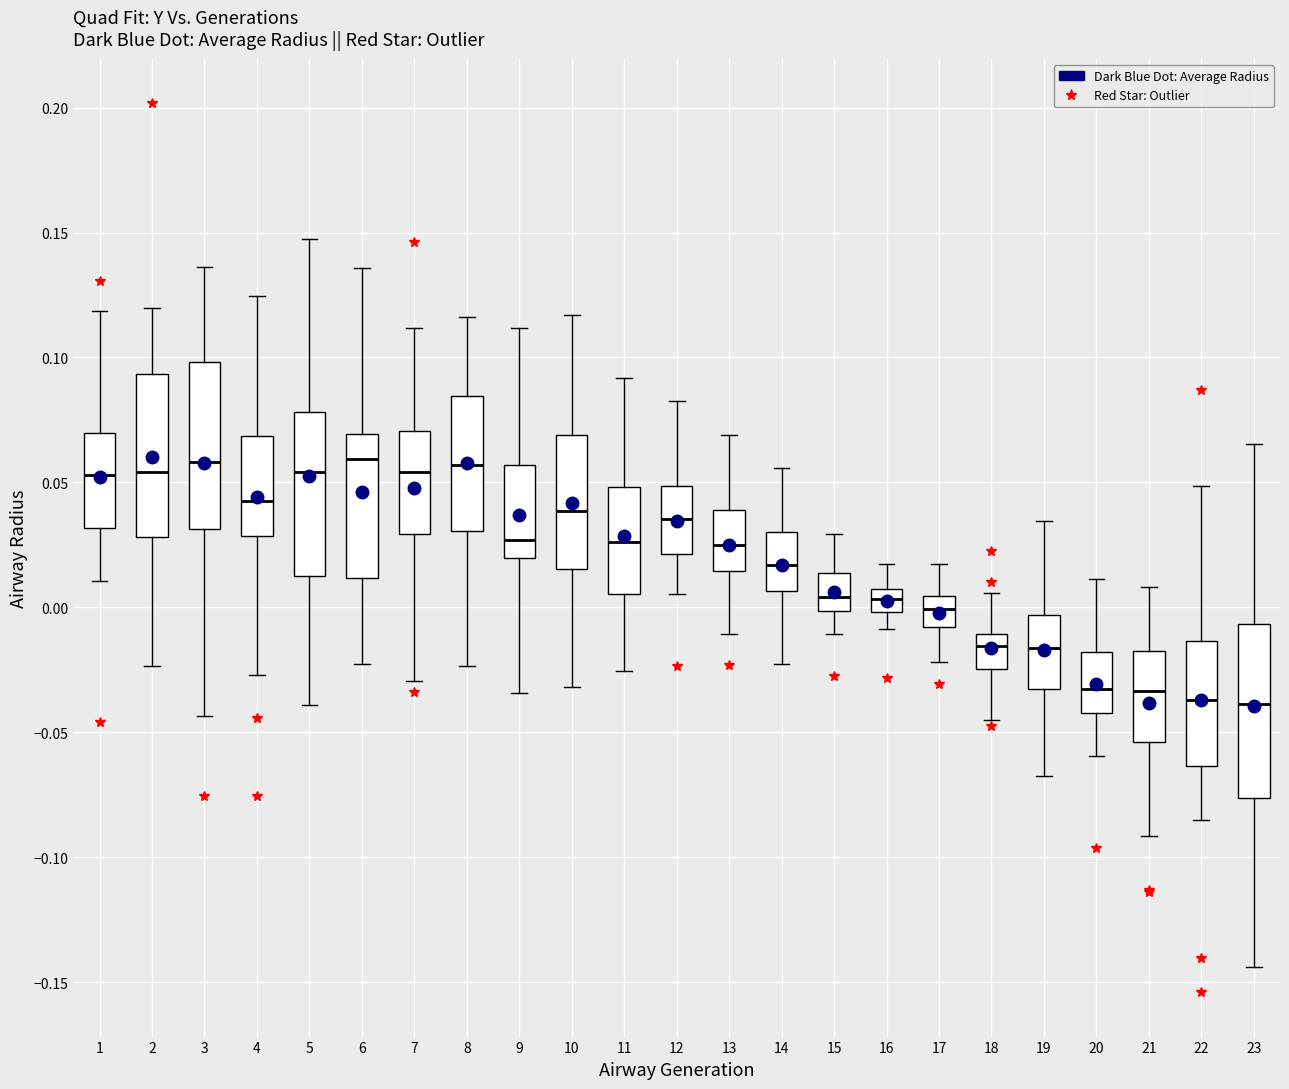

Where does the lower whisker of the box at x = 17 end on the y-axis? The values are not printed on the chart, so give them approximately, as read against the axis.

-0.020